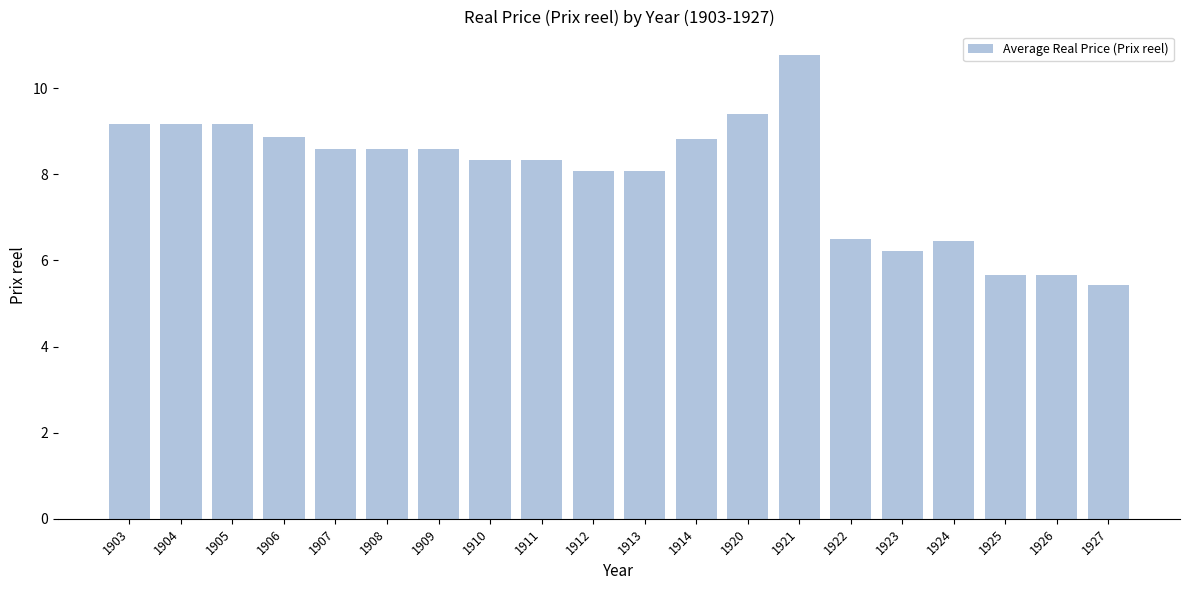

What is the approximate value at 1925?

5.7